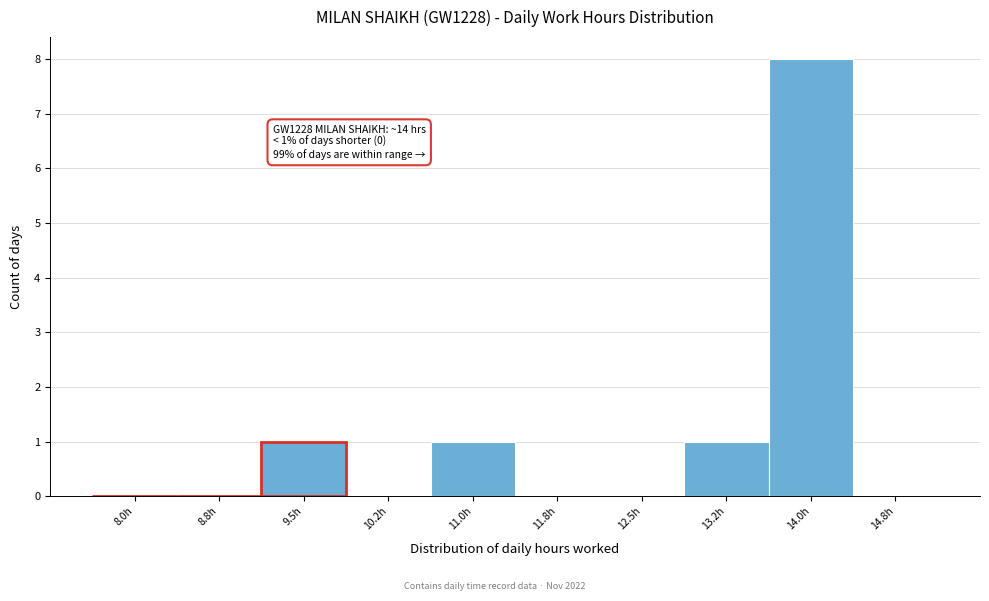

Reading left to right, list all the values displayed in this chart.

8.0h=0	8.8h=0	9.5h=1	10.2h=0	11.0h=1	11.8h=0	12.5h=0	13.2h=1	14.0h=8	14.8h=0